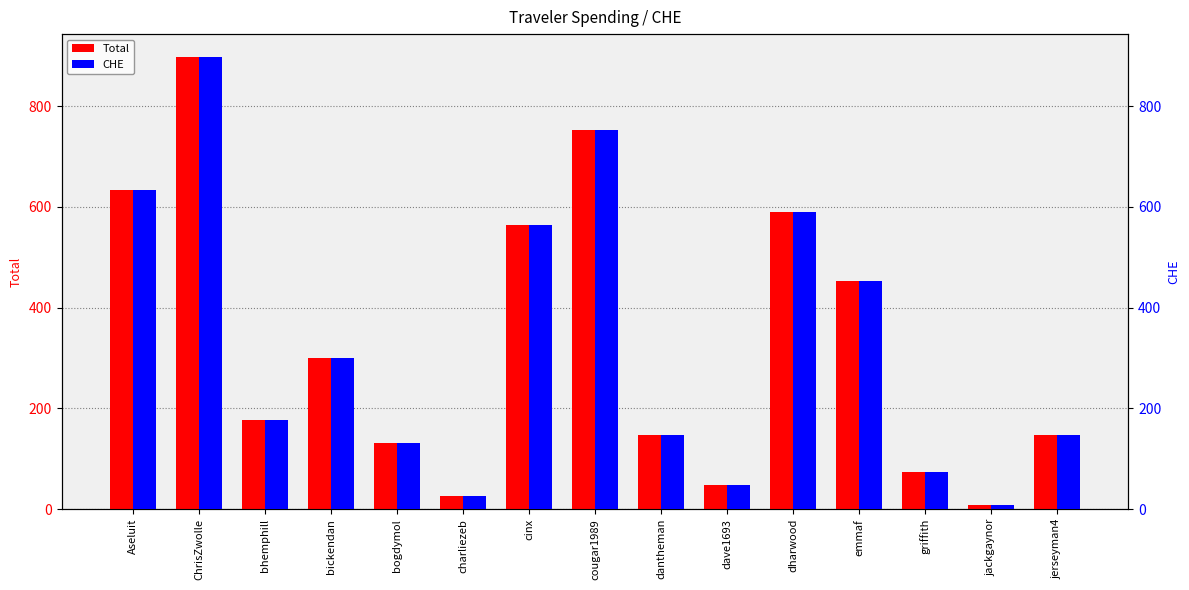

At which category does the chart reach its minimum across all series?

jackgaynor